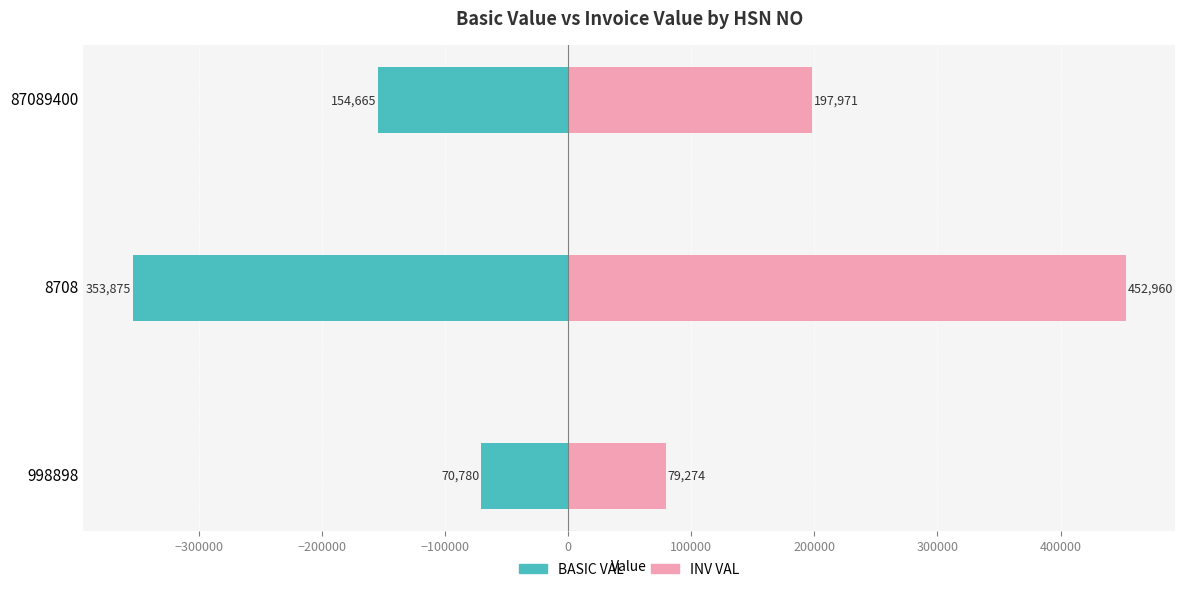

Reading left to right, extract all data points from this chart.

BASIC VAL: -70780.0	-353875.0	-154665.0
INV VAL: 79273.6	452960.0	197971.2